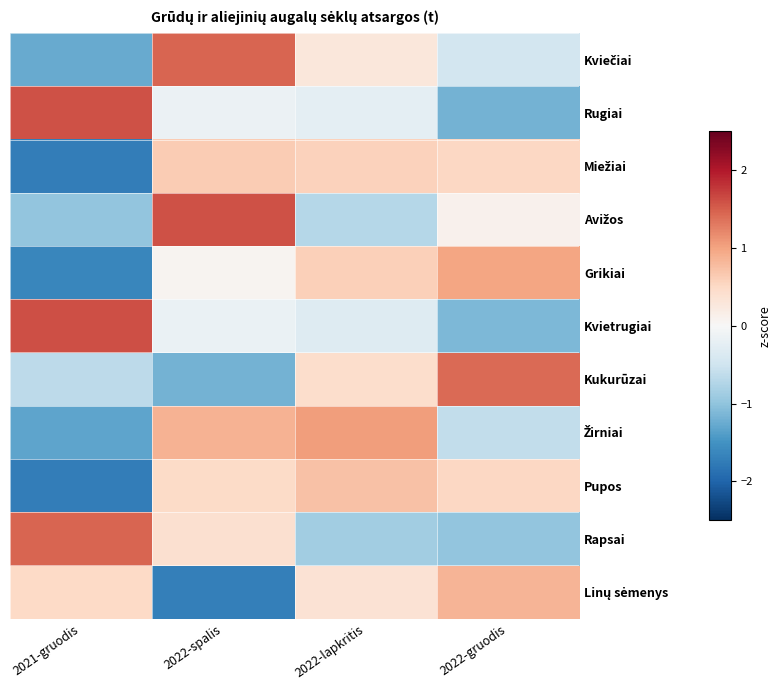

List the series in order of their peak value, highest first.

Kvietrugiai, Avižos, Rugiai, Rapsai, Kviečiai, Kukurūzai, Žirniai, Grikiai, Linų sėmenys, Pupos, Miežiai